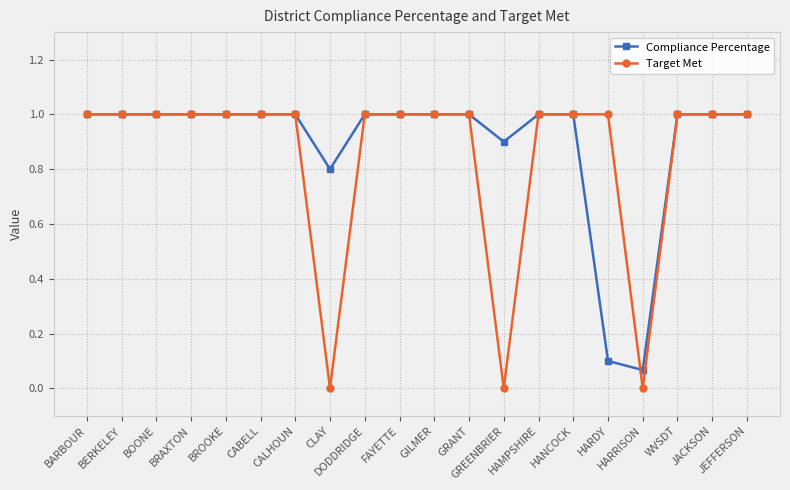

What is the total value across all series at GRANT?

2.0